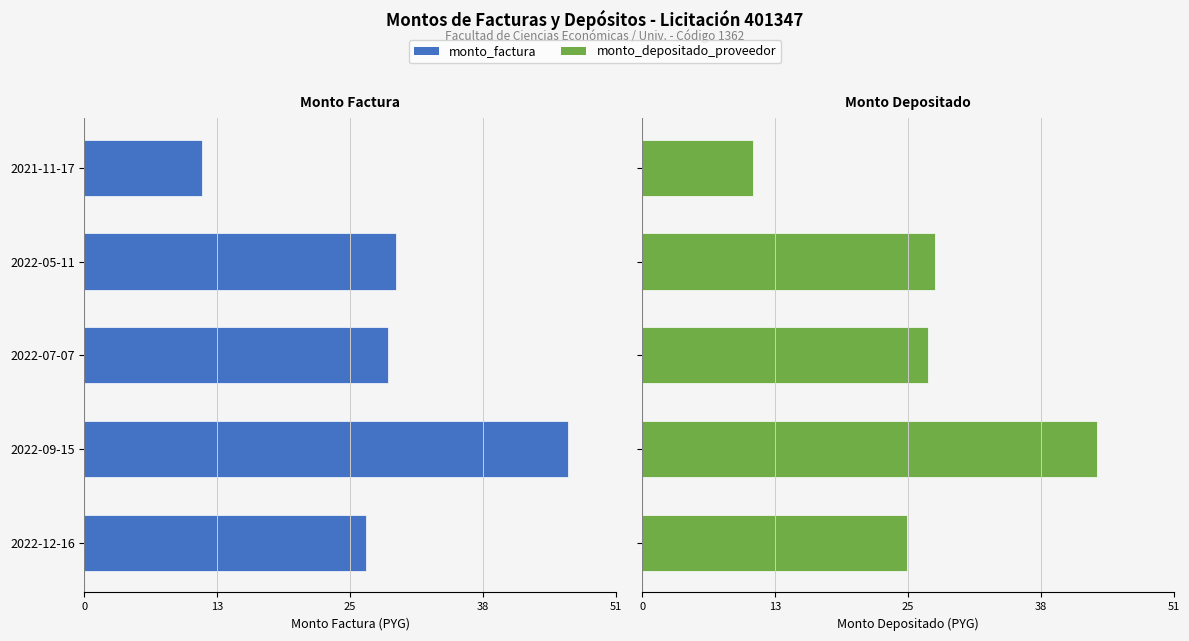

The value of monto_factura at 2022-05-11 is -17.9. True or false?

False